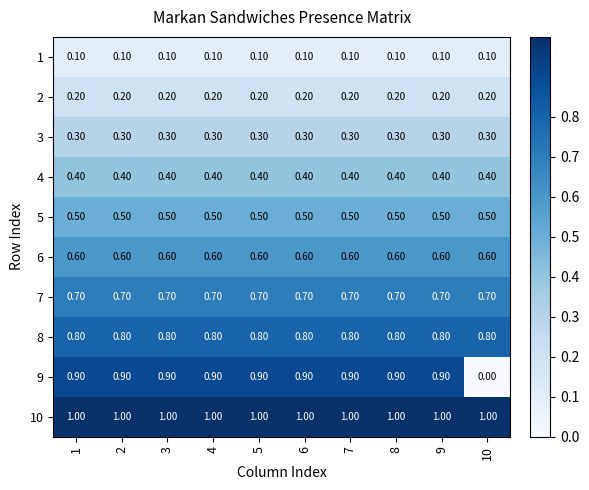

Is the value of 4 at 1 greater than the value of 3 at 7?

Yes